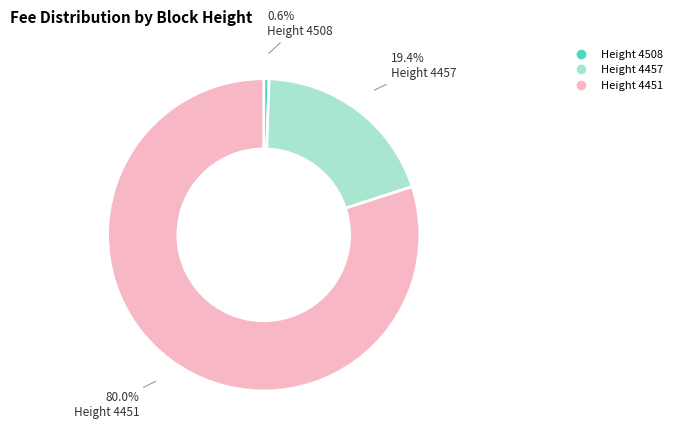

Is there a majority slice in this chart?

Yes